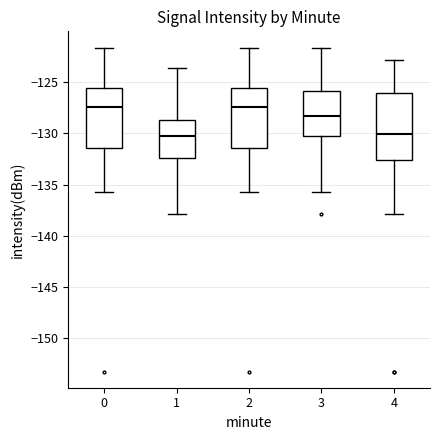

Where is the upper edge of the box at x = 3 on the y-axis? The values are not printed on the chart, so give them approximately, as read against the axis.

-126.0